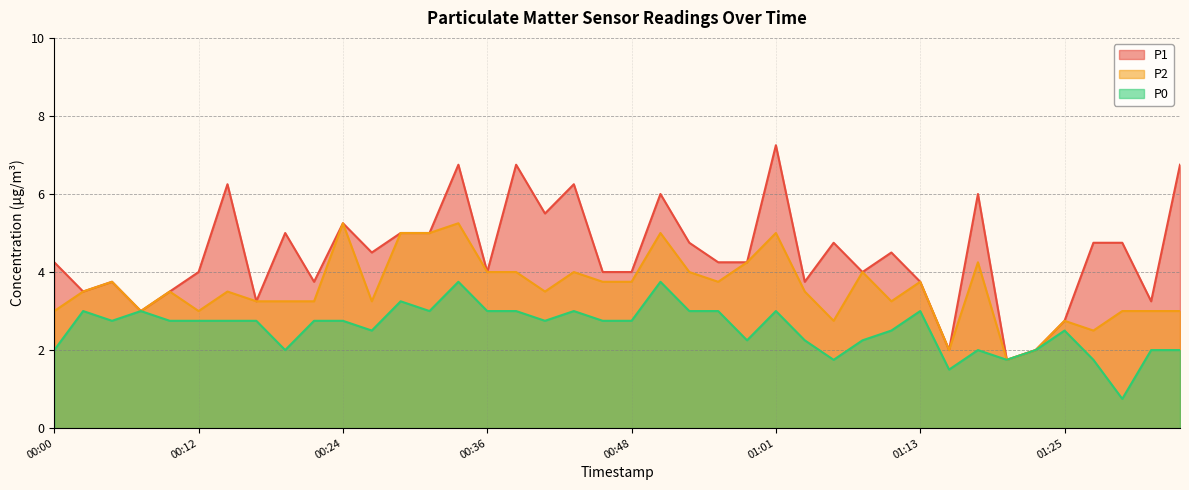

Rank the categories by P1 value from highest to lowest.

01:01, 00:34, 00:39, 01:35, 00:14, 00:44, 00:51, 01:18, 00:41, 00:24, 00:19, 00:29, 00:31, 00:53, 01:06, 01:28, 01:30, 00:27, 01:11, 00:00, 00:56, 00:58, 00:12, 00:36, 00:46, 00:48, 01:08, 00:05, 00:22, 01:03, 01:13, 00:02, 00:10, 00:17, 01:33, 00:07, 01:25, 01:16, 01:23, 01:20